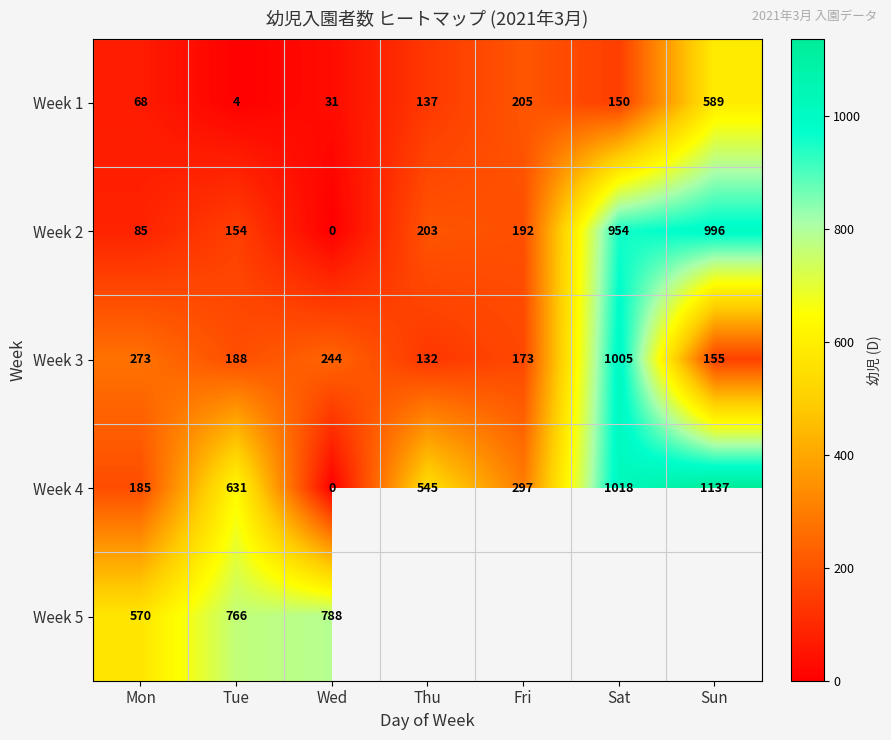

True or false: Week 3 has a value of 132 at Thu.

True